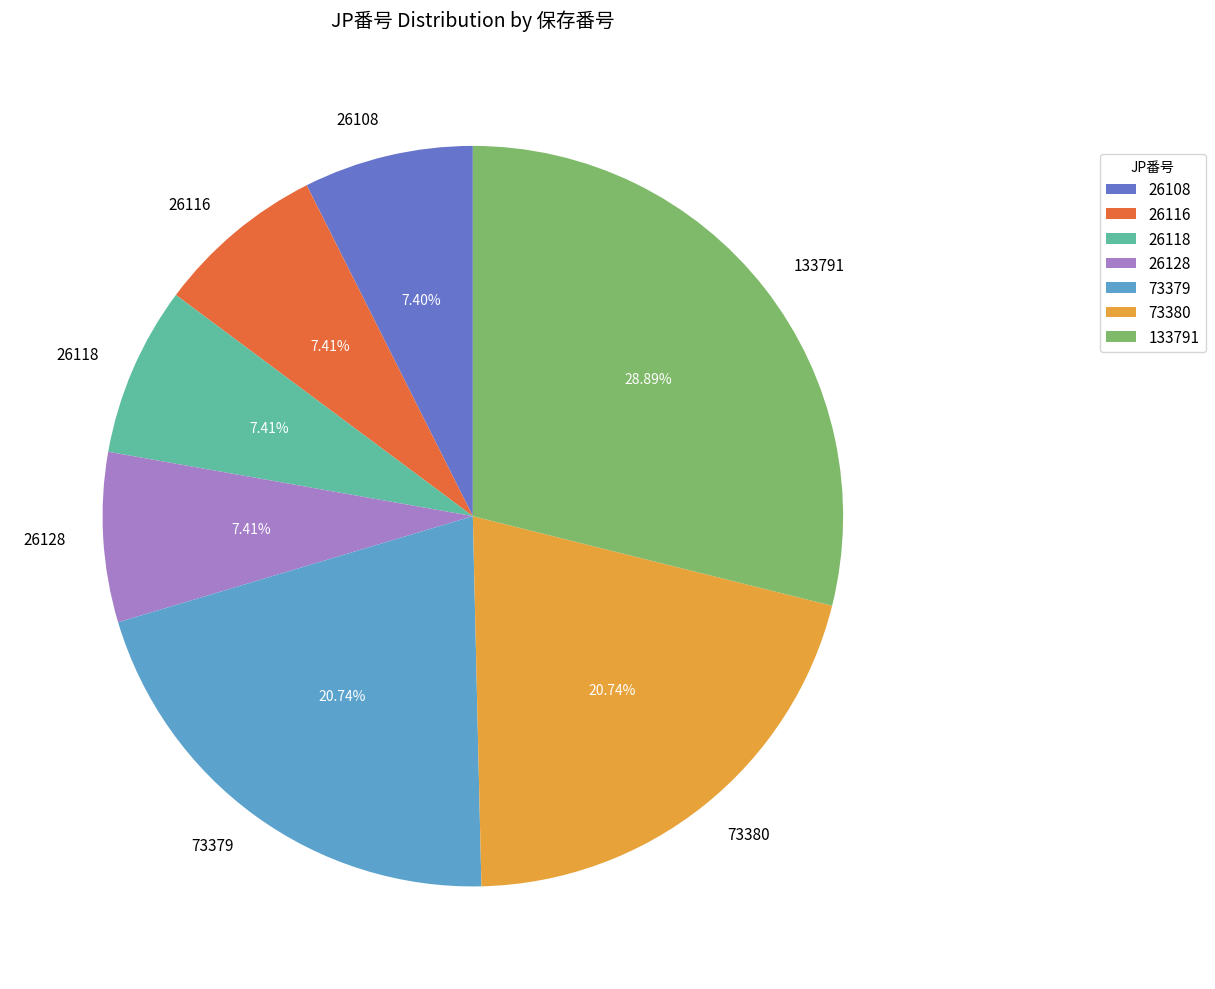

Does 26108 account for over 50% of the chart?

No